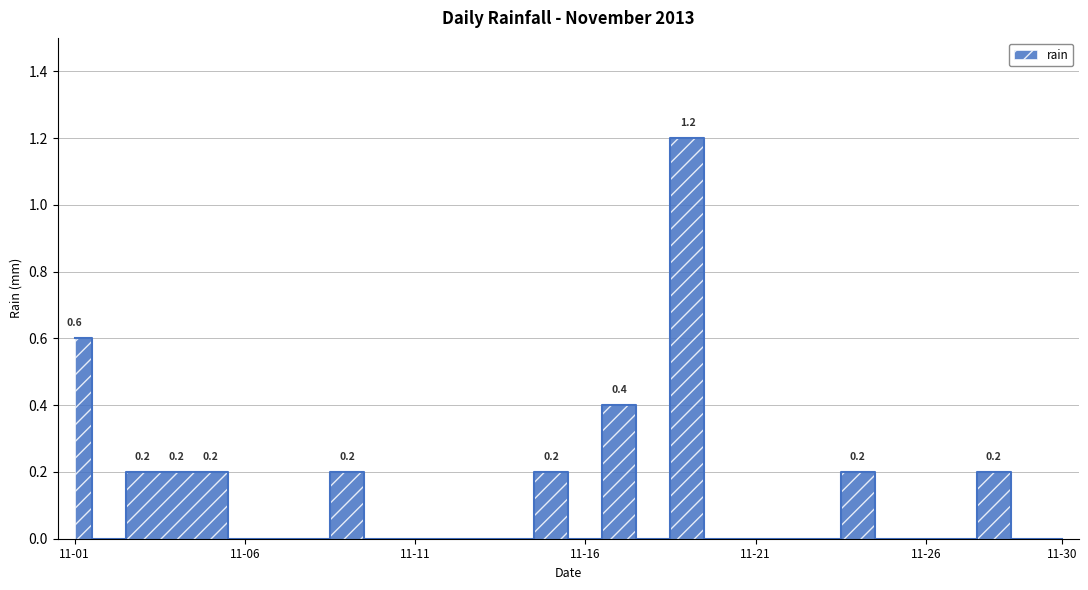

What is the greatest value displayed?

1.2